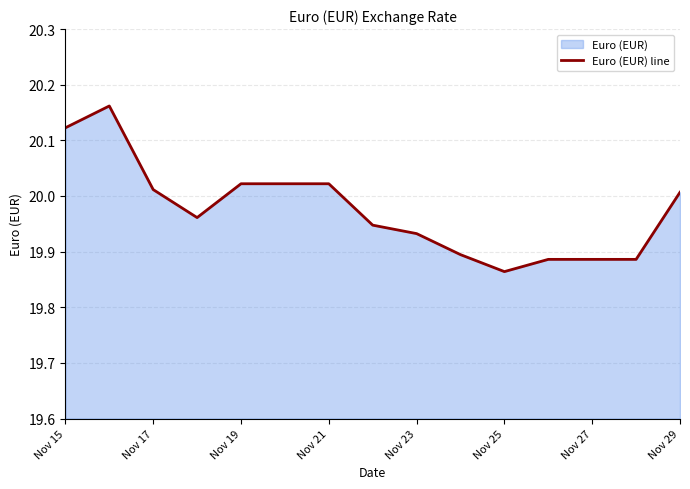

What is the difference between the maximum and minimum values?

0.3